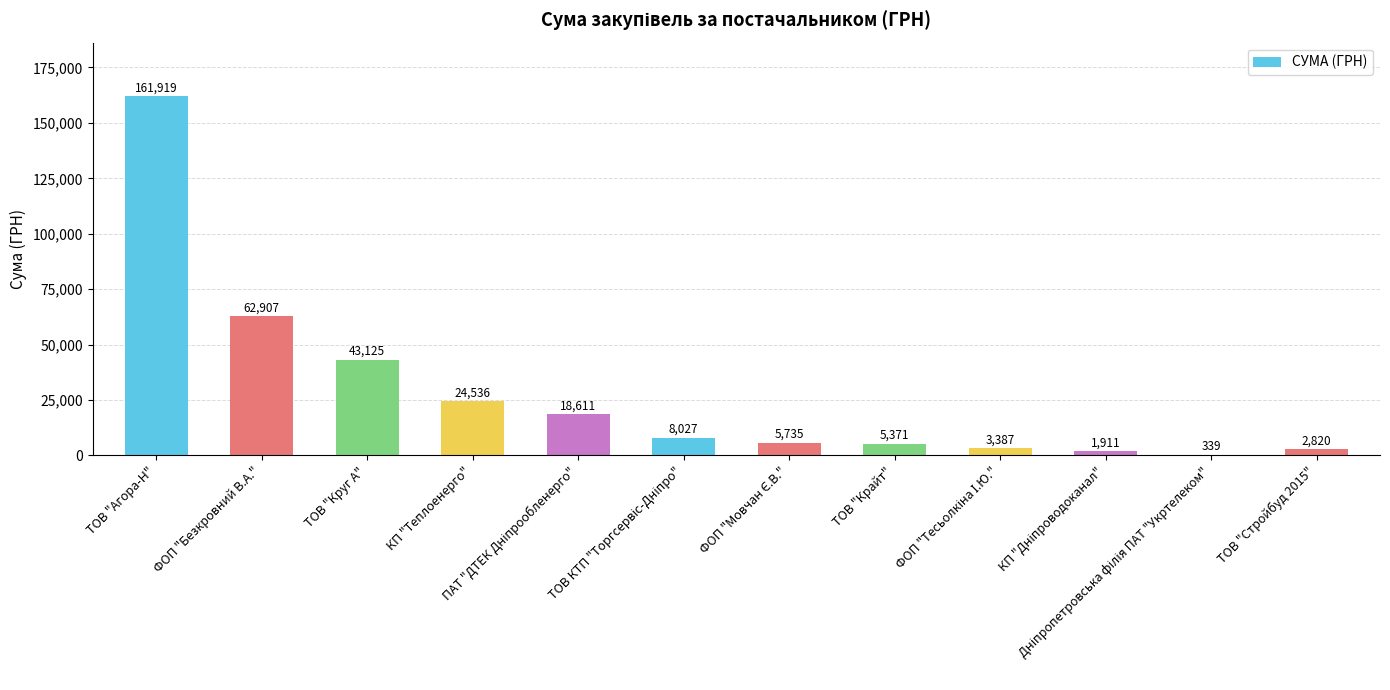

Which has a higher value, ТОВ "Крайт" or Дніпропетровська філія ПАТ "Укртелеком"?

ТОВ "Крайт"